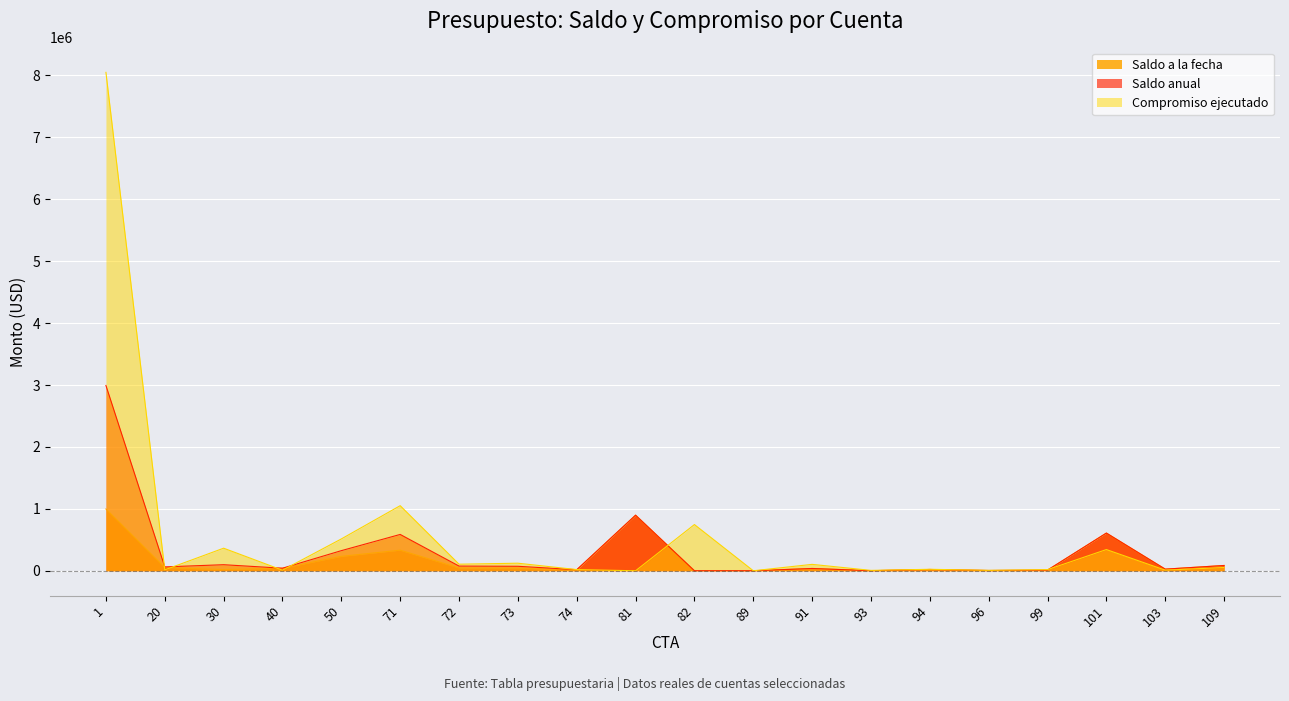

What is the difference between the highest and lowest values at 101?

266344.5